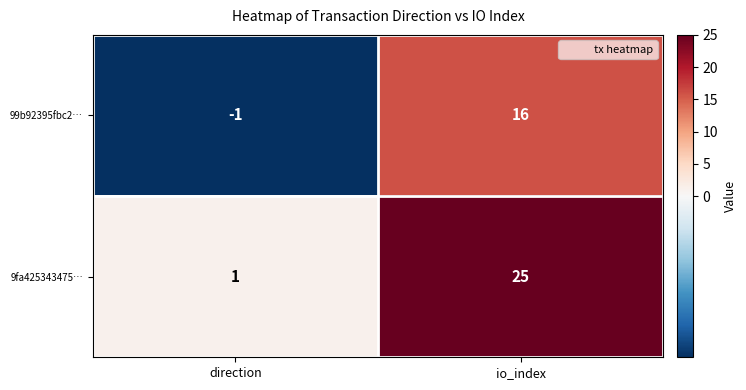

Is it true that 9fa425343475… equals 25 at io_index?

True